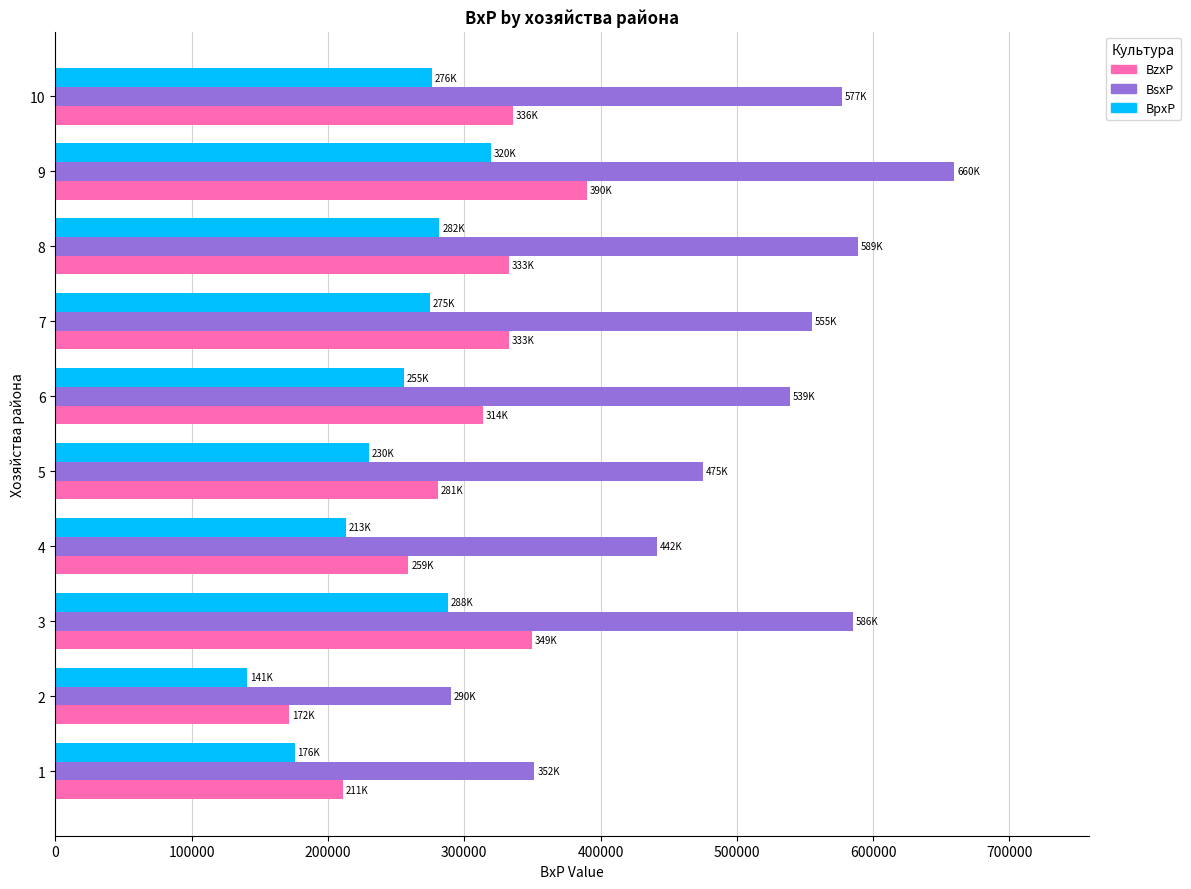

What is the difference between the maximum and second lowest values in the BpxP series?

144001.7